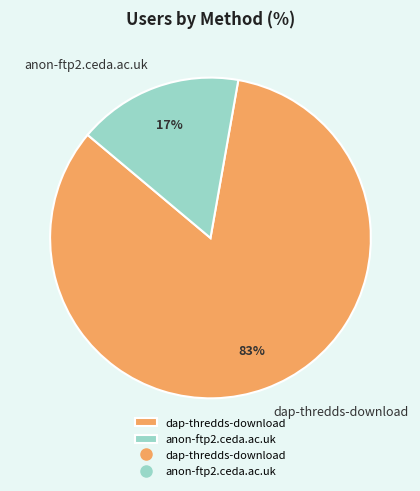

How many slices are in this pie chart?

2